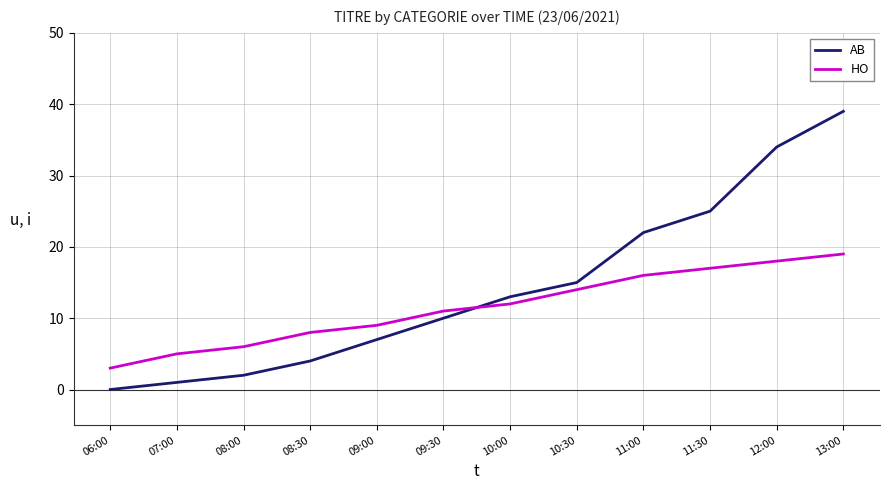

True or false: AB has a value of 22 at 11:00.

True